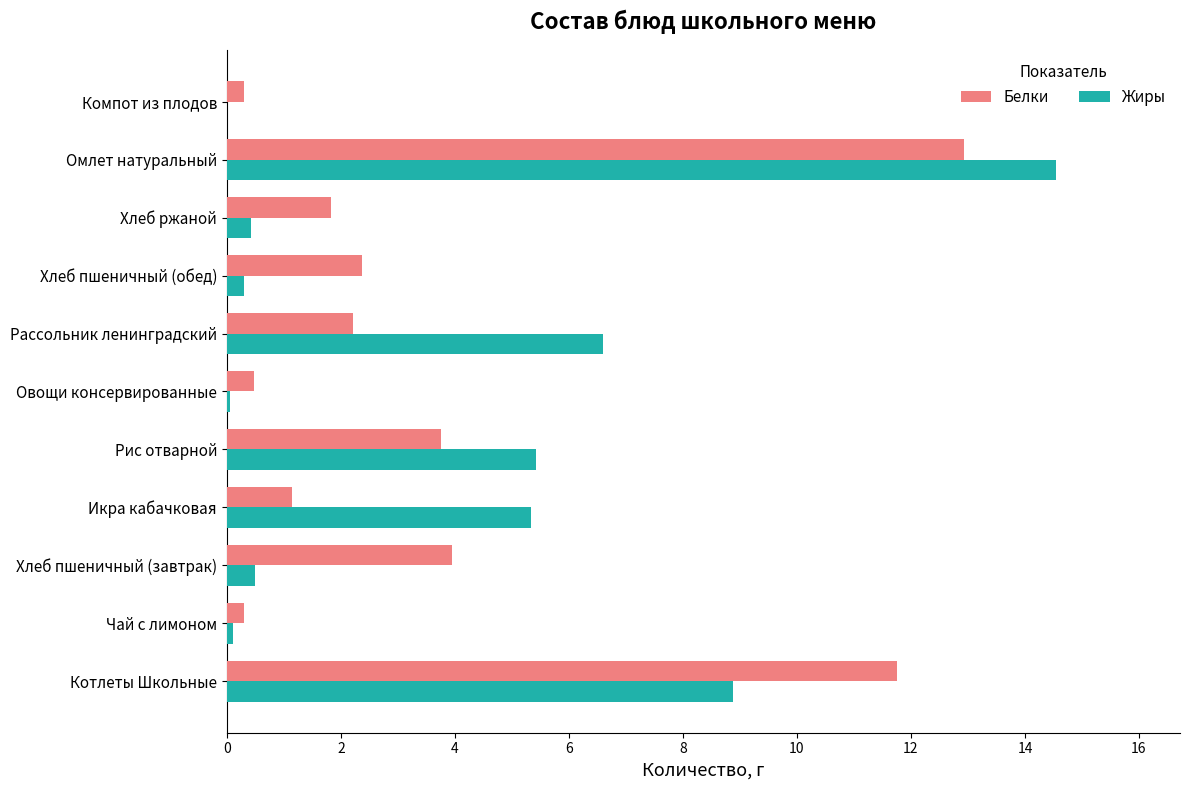

What is the sum of all Белки values?

41.0